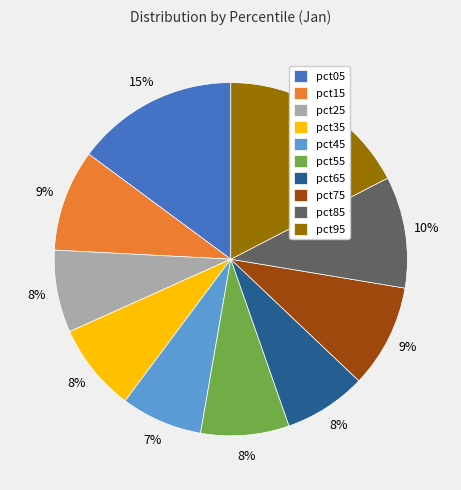

Is pct75 the majority of the pie?

No